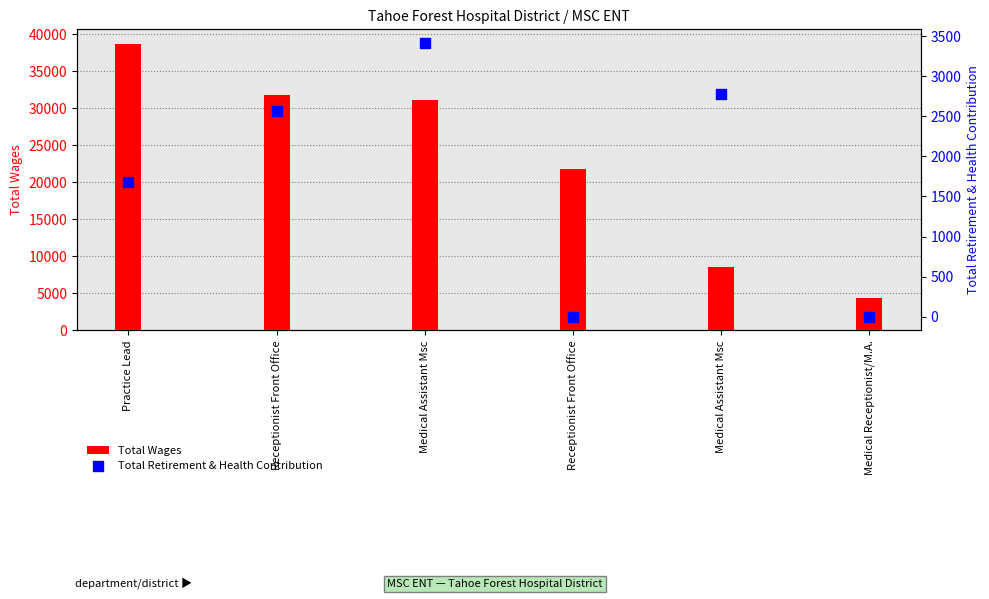

At which category is the sum across all series the highest?

Practice Lead